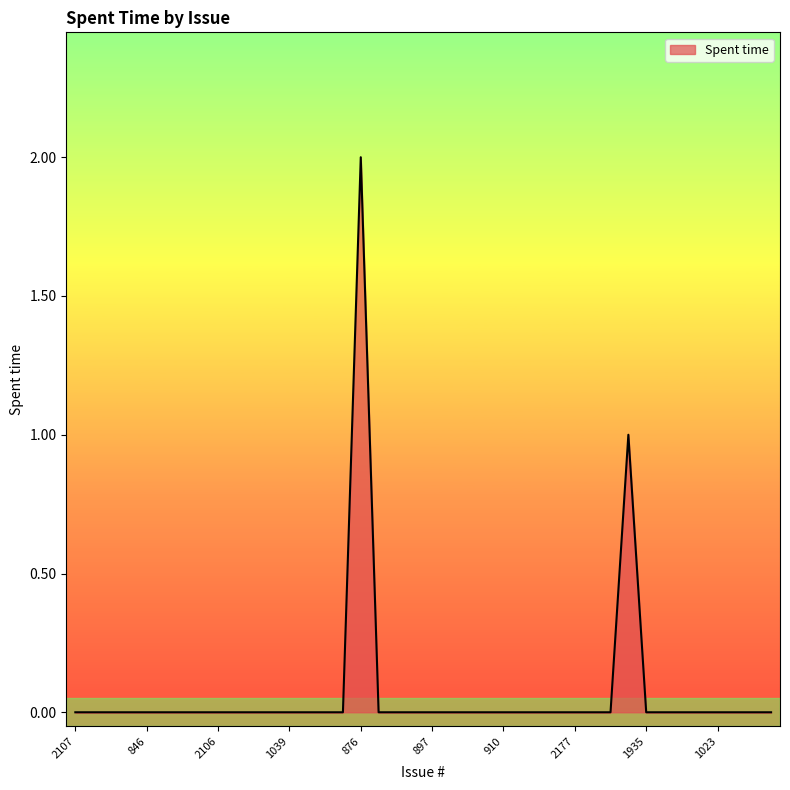

How many lines are shown in the chart?

1